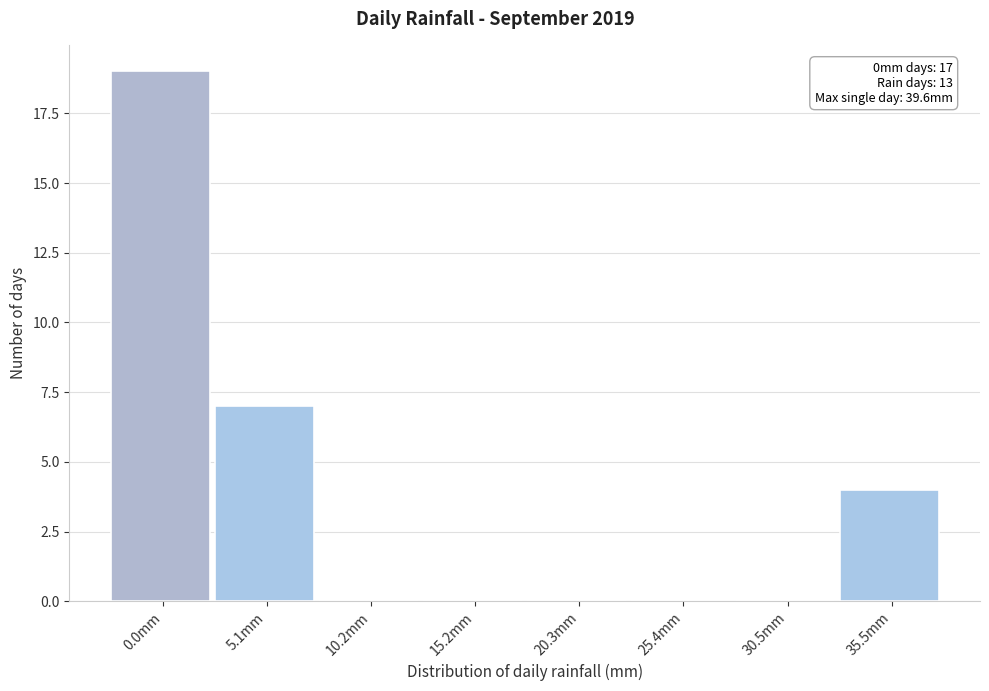

Which has a higher value, 30.5mm or 5.1mm?

5.1mm